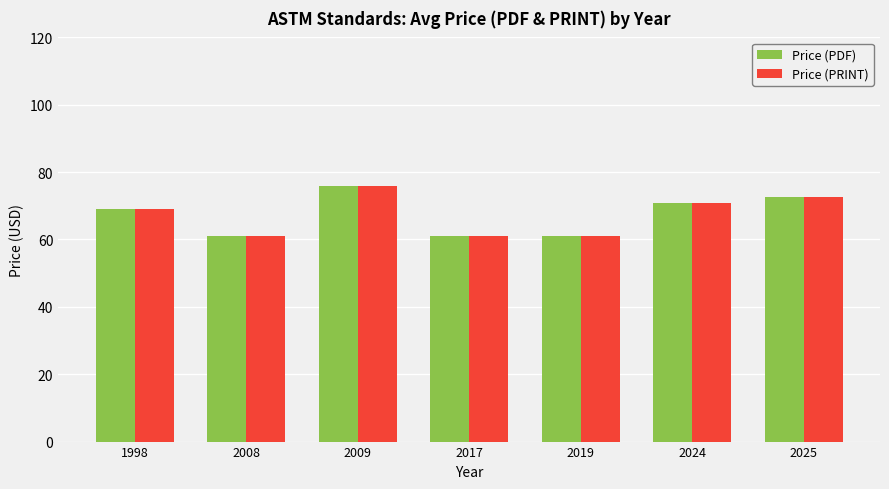

Where is Price (PDF) nearest to the value 68?

1998